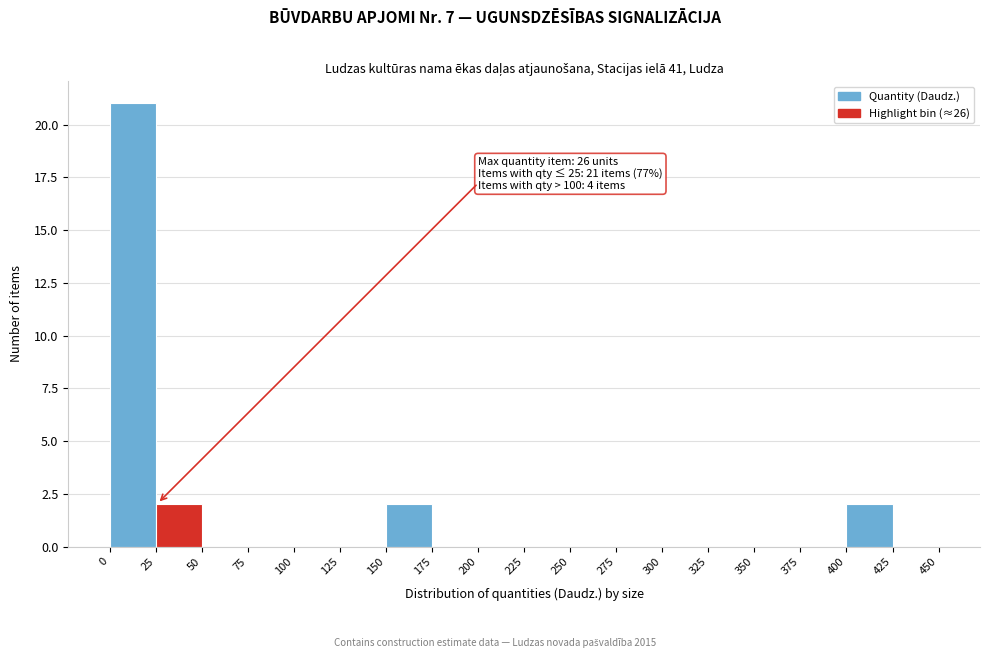

Which range on the x-axis has the tallest bar?

0 to 25